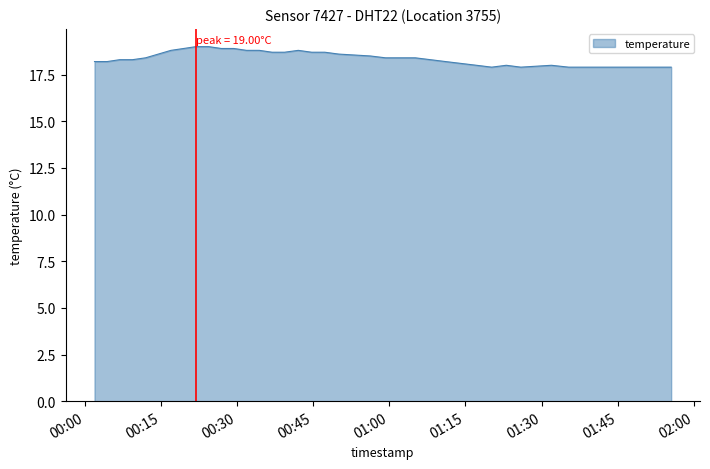

What is the difference between the maximum and minimum values?

1.1